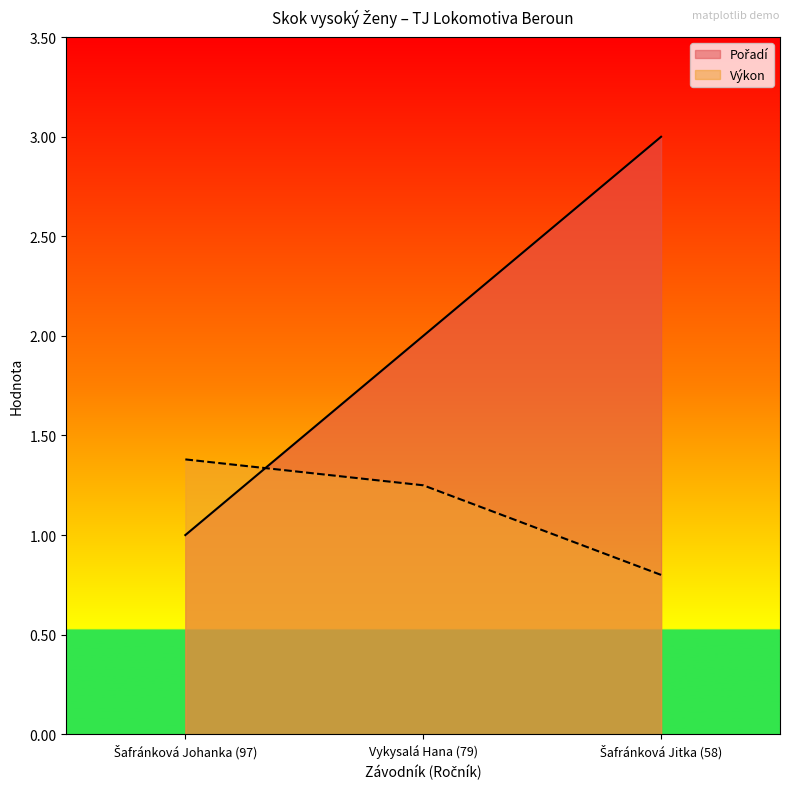

What is the difference between the Pořadí values at Šafránková Jitka (58) and Šafránková Johanka (97)?

2.0